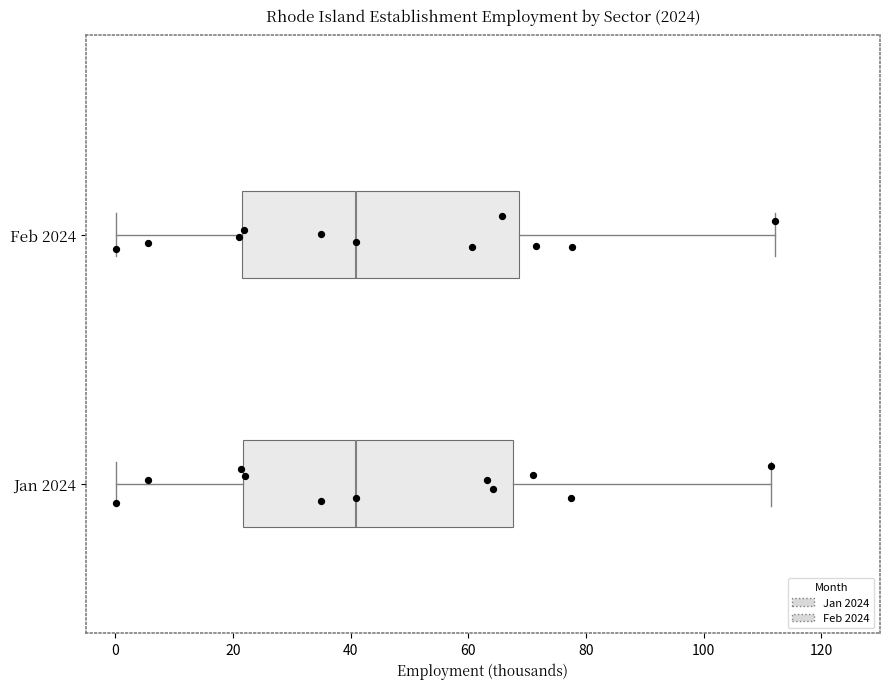

Where does the right whisker of the box for Jan 2024 end on the x-axis? The values are not printed on the chart, so give them approximately, as read against the axis.

112